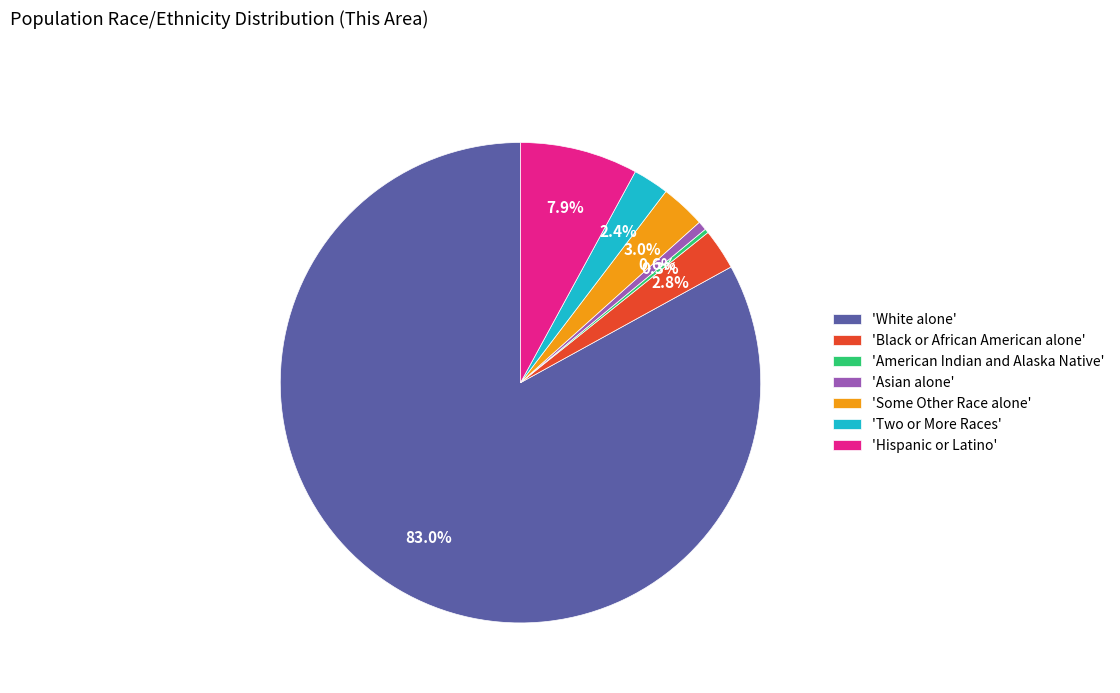

What is the largest slice in the pie chart?

'White alone'